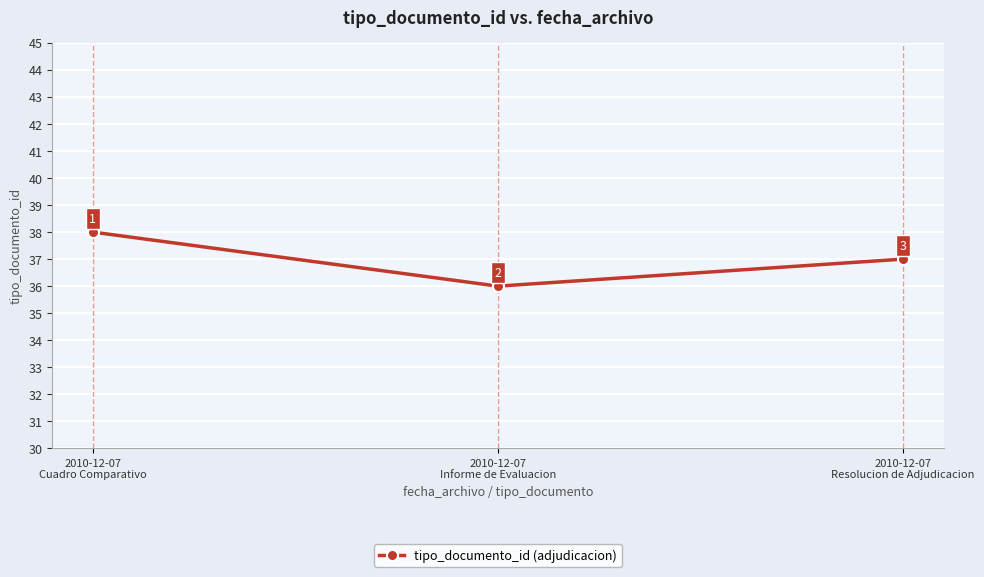

What is the label of the 3rd point from the right?

2010-12-07
Cuadro Comparativo